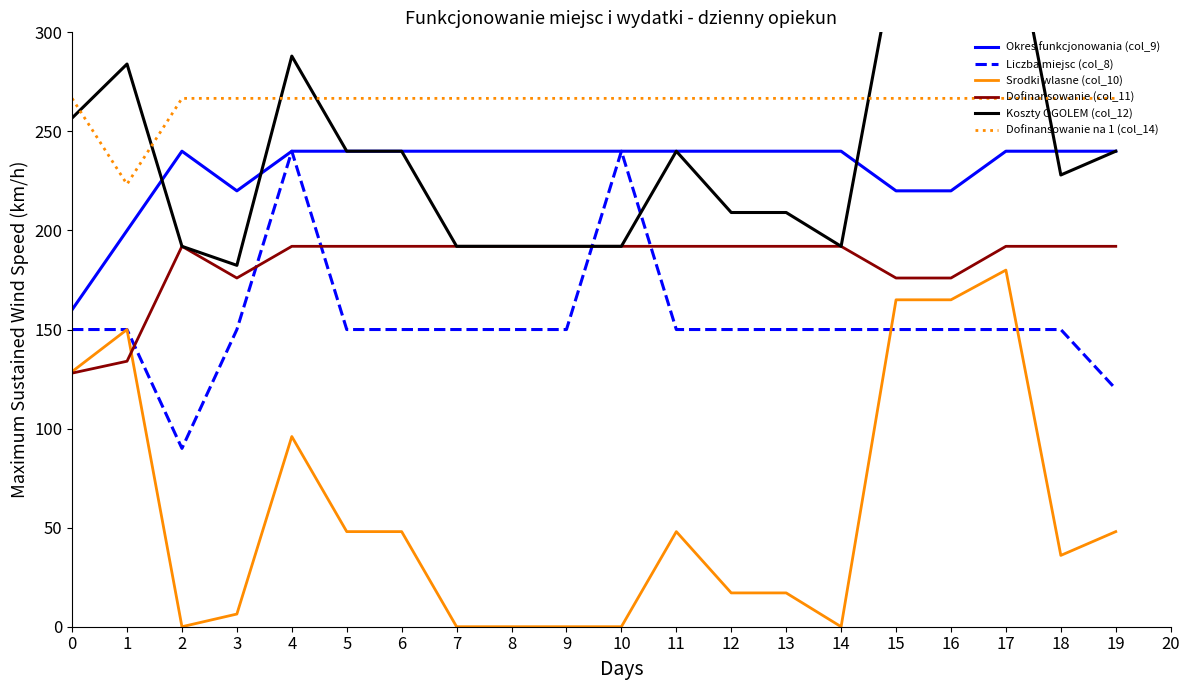

How many values in the Koszty OGOLEM (col_12) series are below 240?

10